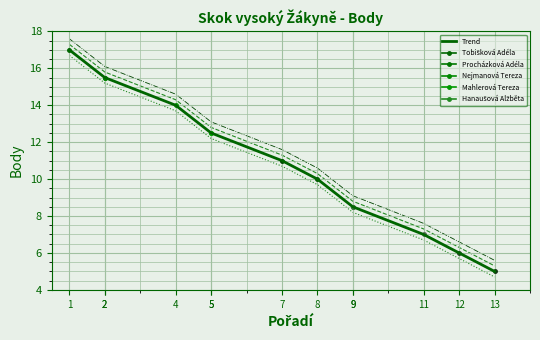

Which label corresponds to the smallest value in the chart?

13